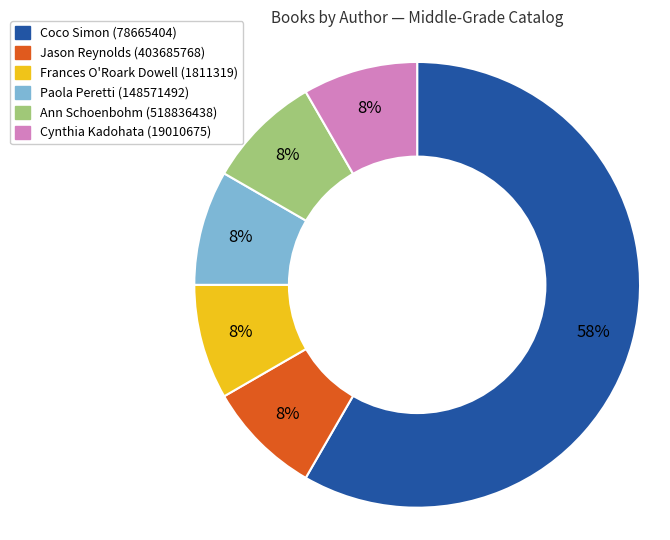

Which has a higher value, Coco Simon (78665404) or Paola Peretti (148571492)?

Coco Simon (78665404)